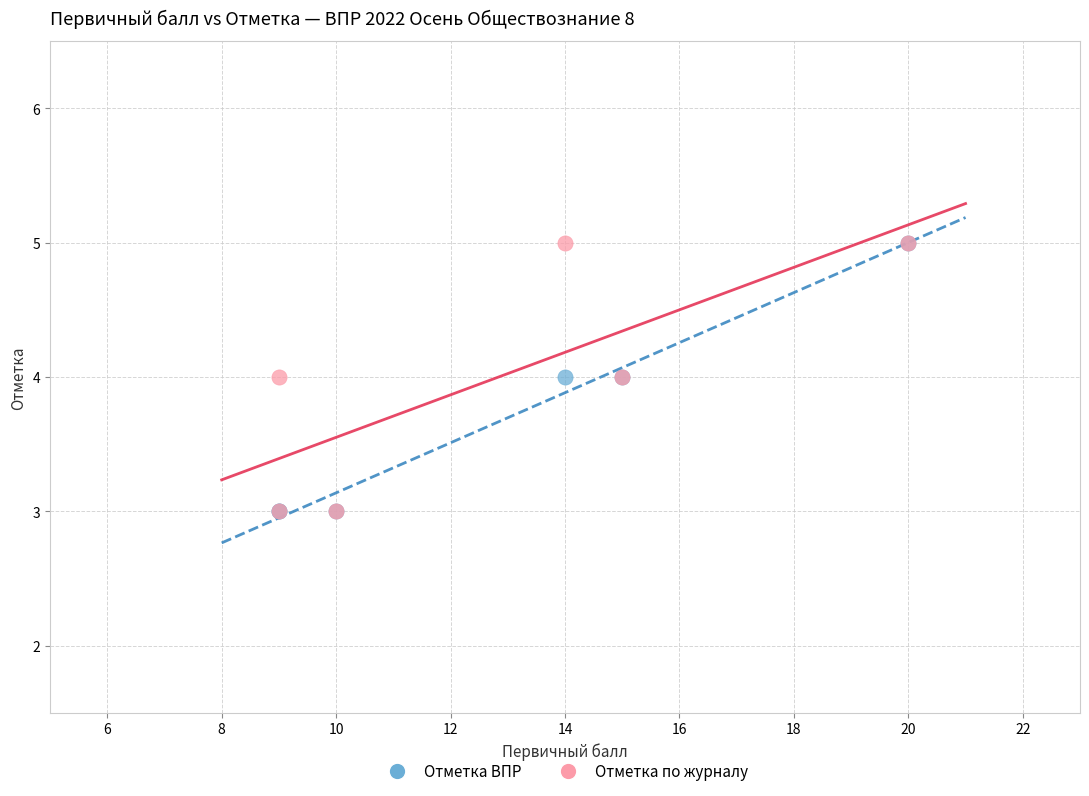

What are all the series names shown in the legend?

Отметка ВПР, Отметка по журналу